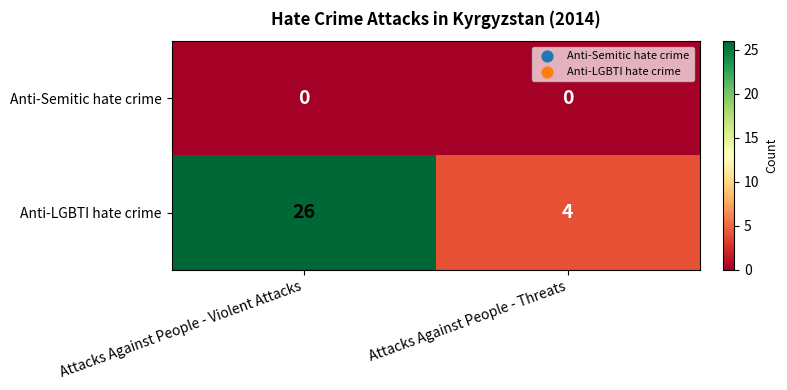

True or false: Anti-LGBTI hate crime has a value of 4 at Attacks Against People - Threats.

True